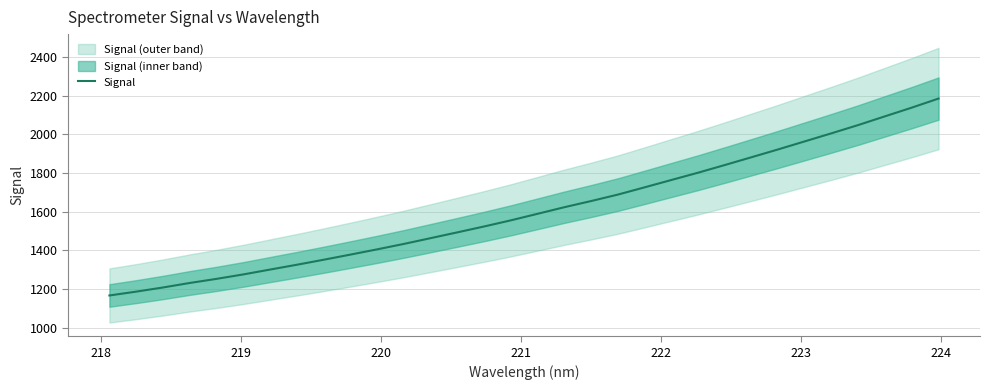

What is the highest value of the Signal series?

2185.0